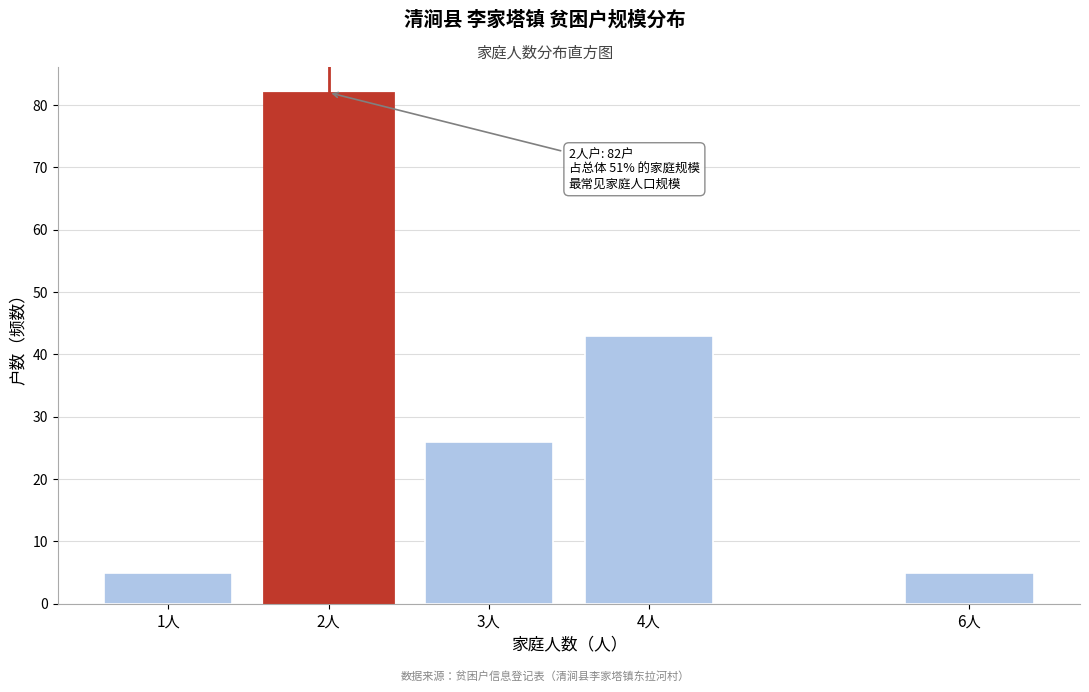

Reading left to right, extract all data points from this chart.

5	82	26	43	5